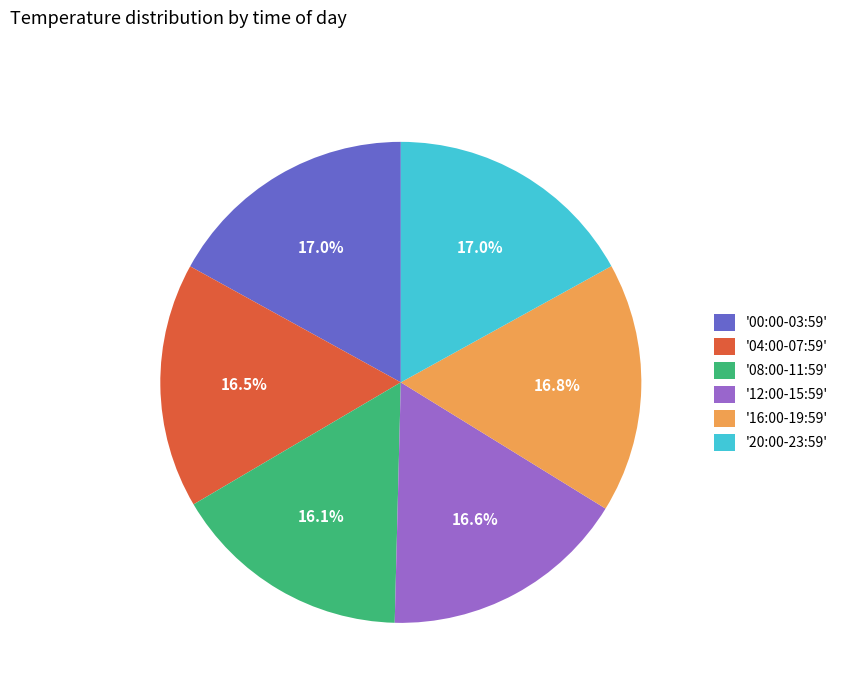

Approximately how many times larger is the value at '00:00-03:59' compared to '08:00-11:59'?

1.1